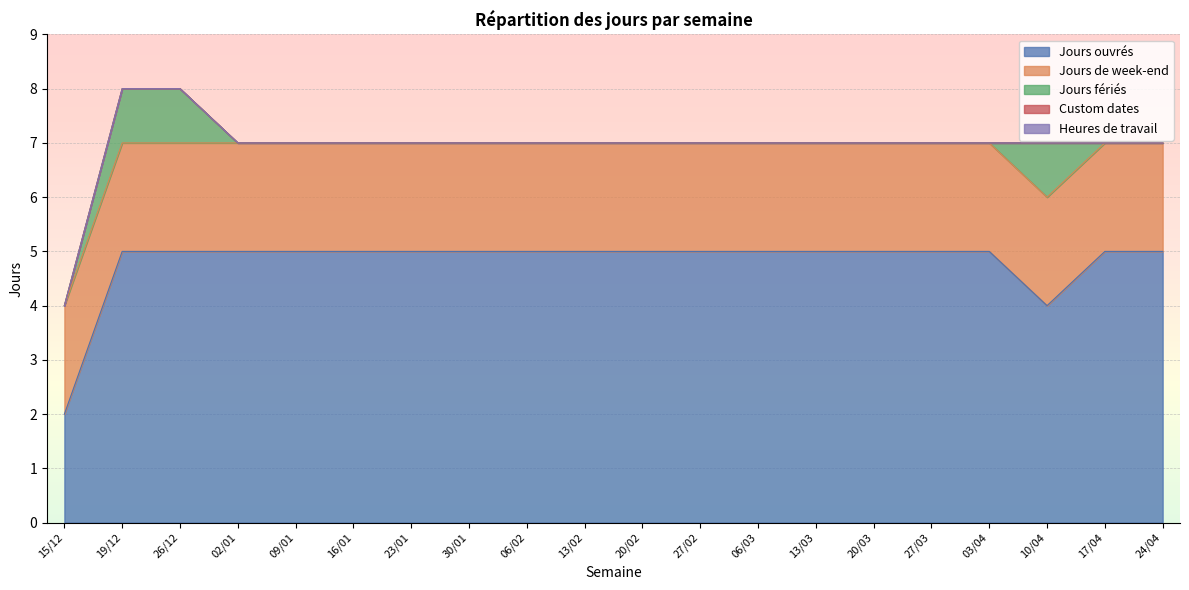

Reading right to left, extract all data points from this chart.

Jours ouvrés: 24/04=5	17/04=5	10/04=4	03/04=5	27/03=5	20/03=5	13/03=5	06/03=5	27/02=5	20/02=5	13/02=5	06/02=5	30/01=5	23/01=5	16/01=5	09/01=5	02/01=5	26/12=5	19/12=5	15/12=2
Jours de week-end: 24/04=2	17/04=2	10/04=2	03/04=2	27/03=2	20/03=2	13/03=2	06/03=2	27/02=2	20/02=2	13/02=2	06/02=2	30/01=2	23/01=2	16/01=2	09/01=2	02/01=2	26/12=2	19/12=2	15/12=2
Jours fériés: 24/04=0	17/04=0	10/04=1	03/04=0	27/03=0	20/03=0	13/03=0	06/03=0	27/02=0	20/02=0	13/02=0	06/02=0	30/01=0	23/01=0	16/01=0	09/01=0	02/01=0	26/12=1	19/12=1	15/12=0
Custom dates: 24/04=0	17/04=0	10/04=0	03/04=0	27/03=0	20/03=0	13/03=0	06/03=0	27/02=0	20/02=0	13/02=0	06/02=0	30/01=0	23/01=0	16/01=0	09/01=0	02/01=0	26/12=0	19/12=0	15/12=0
Heures de travail: 24/04=0	17/04=0	10/04=0	03/04=0	27/03=0	20/03=0	13/03=0	06/03=0	27/02=0	20/02=0	13/02=0	06/02=0	30/01=0	23/01=0	16/01=0	09/01=0	02/01=0	26/12=0	19/12=0	15/12=0